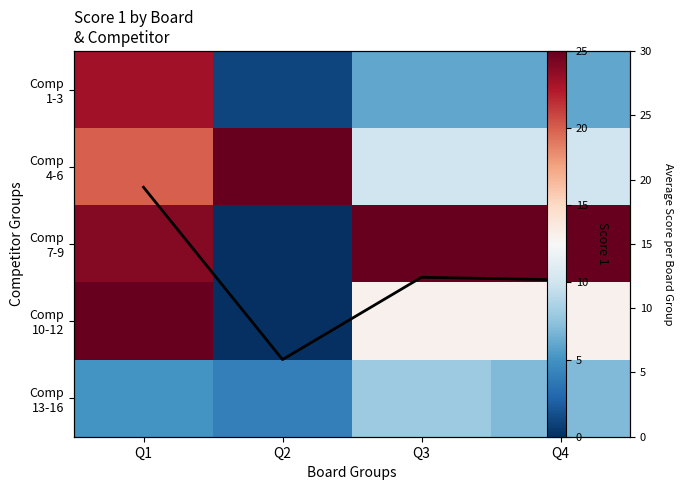

The Comp 1-3 series shows 6.0 at Q3. True or false?

True